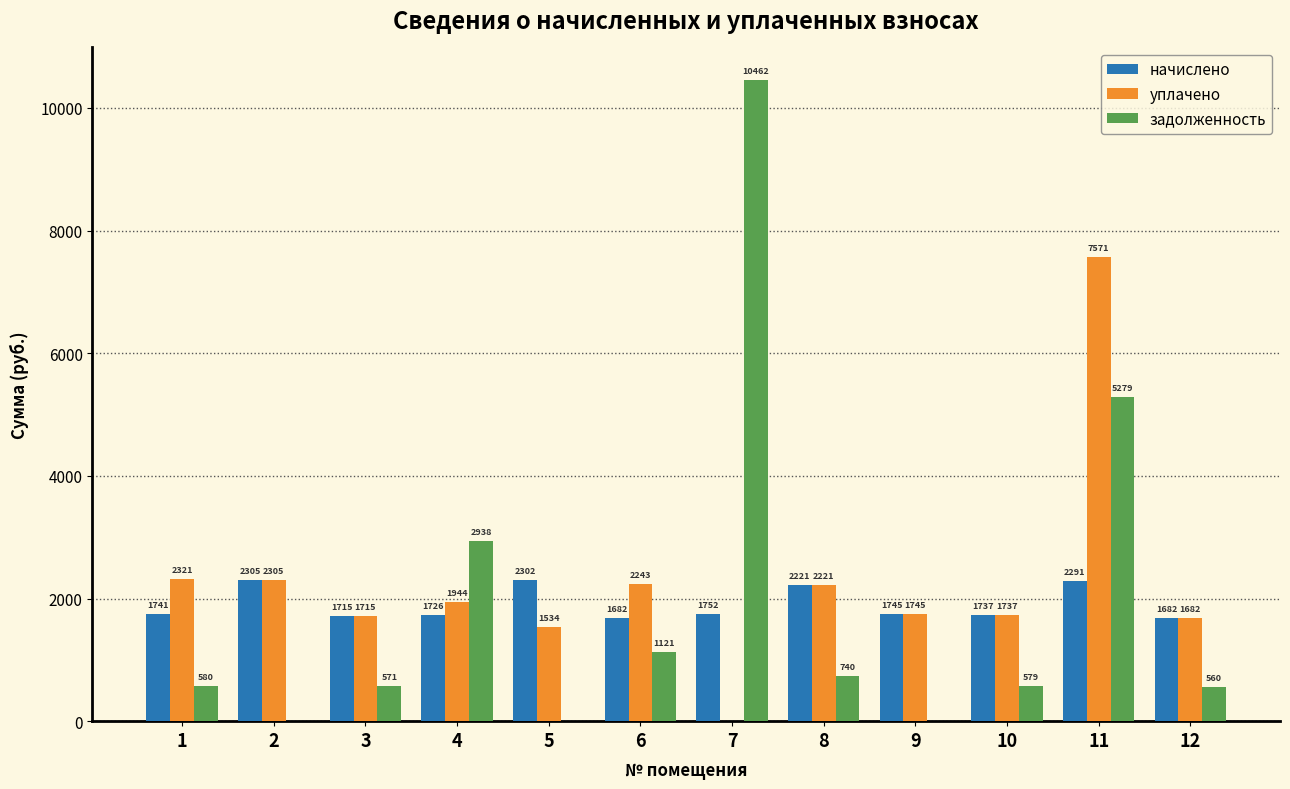

True or false: задолженность has a value of 1121.8 at 6.

True